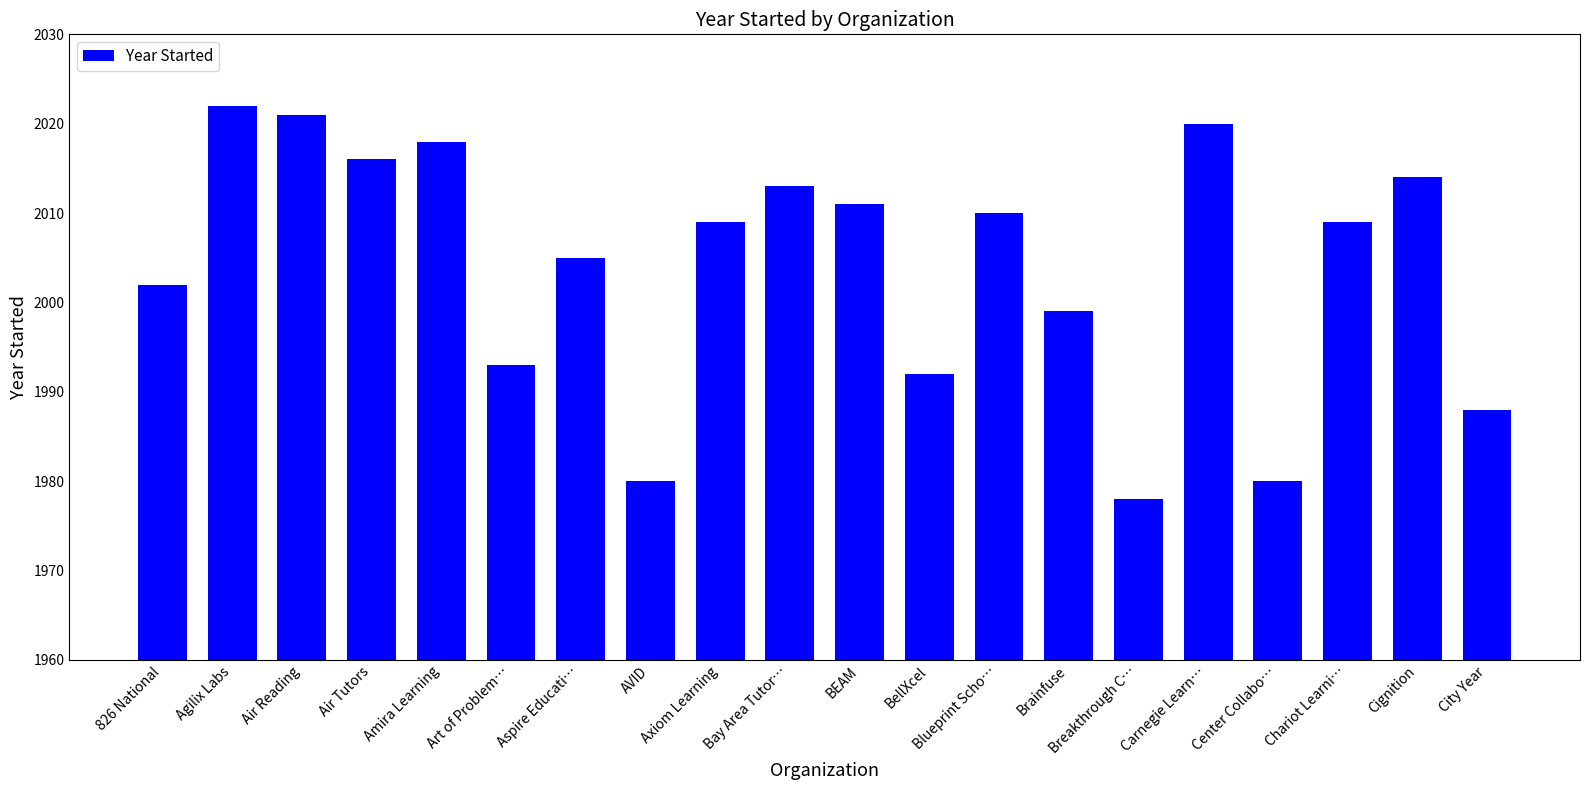

What is the difference between the second highest and minimum values?

43